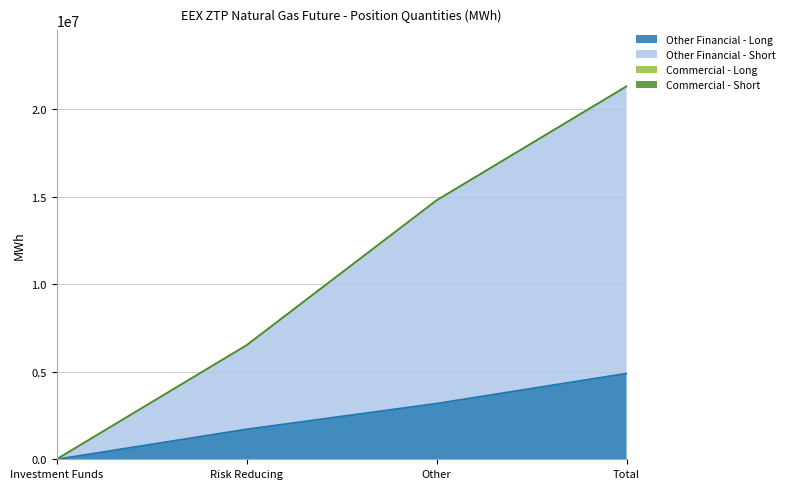

How many values in the Other Financial - Long series exceed 3187435?

1